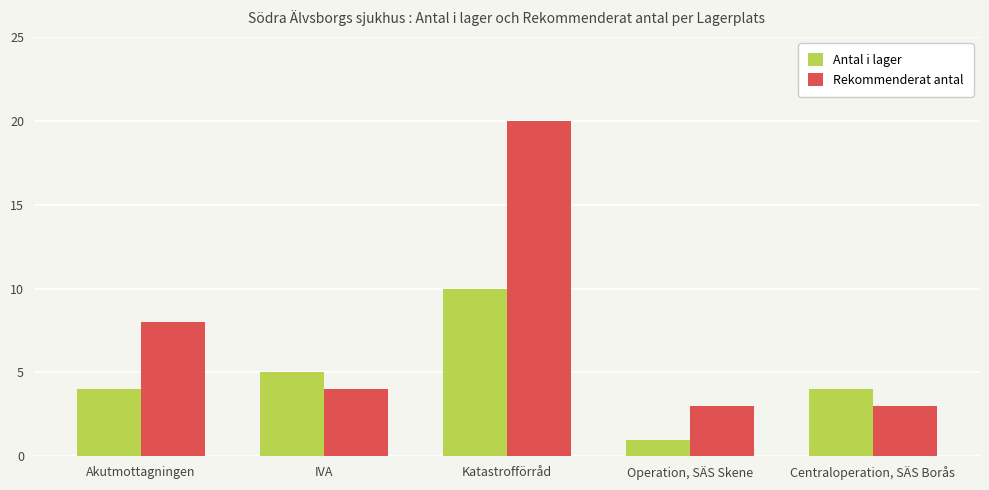

How many values in the Rekommenderat antal series are below 4?

2